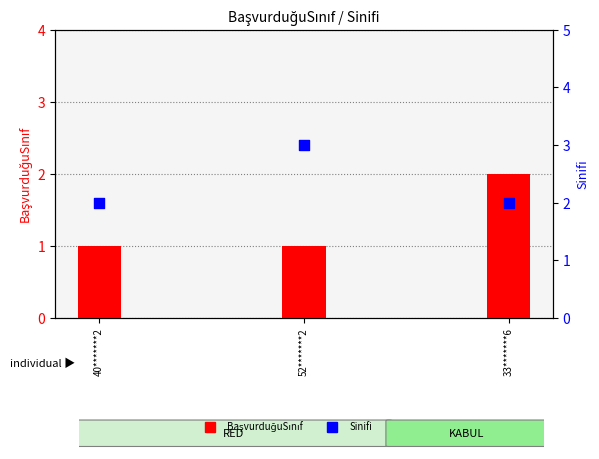

Is the value of Sinifi at 52*******2 greater than the value of BaşvurduğuSınıf at 40*******2?

Yes